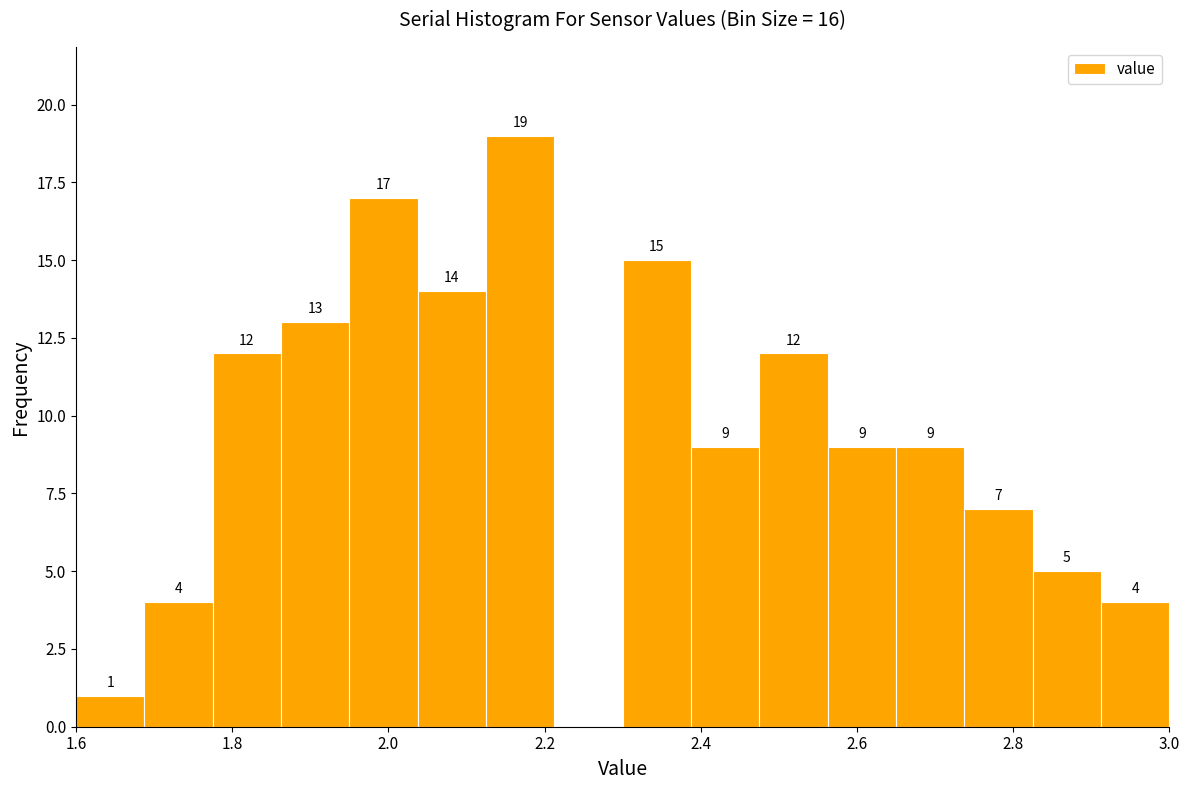

Which range on the x-axis has the tallest bar?

2.12 to 2.22